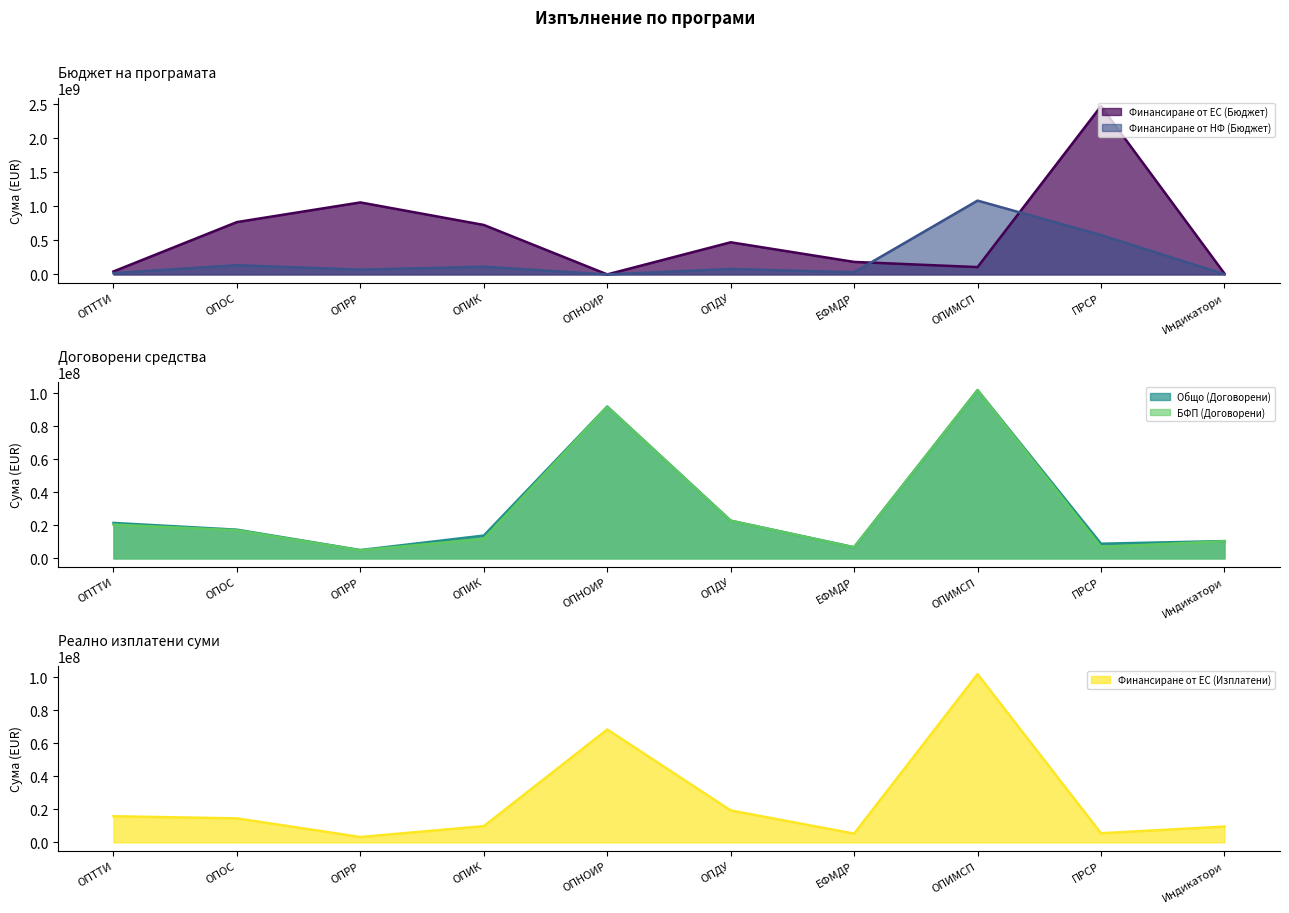

Reading left to right, list all the values displayed in this chart.

Финансиране от ЕС (Бюджет): ОПТТИ=43495159.6	ОПОС=769445269.2	ОПРР=1058385187.9	ОПИК=727274940.4	ОПНОИР=104303.5	ОПДУ=472433702.3	ЕФМДР=183837674.4	ОПИМСП=107737831.0	ПРСР=2473981337.8	Индикатори=12869727.9
Финансиране от НФ (Бюджет): ОПТТИ=18430992.5	ОПОС=135836462.6	ОПРР=70047521.5	ОПИК=112881462.2	ОПНОИР=18406.6	ОПДУ=80017180.4	ЕФМДР=31507036.3	ОПИМСП=1085075452.4	ПРСР=577974241.7	Индикатори=2566685.2
БФП (Договорени): ОПТТИ=20515359.4	ОПОС=17081714.1	ОПРР=4934148.4	ОПИК=11850395.8	ОПНОИР=91943089.0	ОПДУ=22819389.7	ЕФМДР=6705928.6	ОПИМСП=102000000.0	ПРСР=6971421.9	Индикатори=10433336.3
Общо (Договорени): ОПТТИ=21514601.5	ОПОС=17414208.8	ОПРР=5062873.8	ОПИК=13848294.5	ОПНОИР=92061611.8	ОПДУ=22884227.1	ЕФМДР=6766682.9	ОПИМСП=102000000.0	ПРСР=8919214.9	Индикатори=10502360.7
Финансиране от ЕС (Изплатени): ОПТТИ=15854164.4	ОПОС=14566023.1	ОПРР=3269067.8	ОПИК=9852219.9	ОПНОИР=68461140.4	ОПДУ=19376701.5	ЕФМДР=5333497.8	ОПИМСП=102000000.0	ПРСР=5546244.9	Индикатори=9599801.6